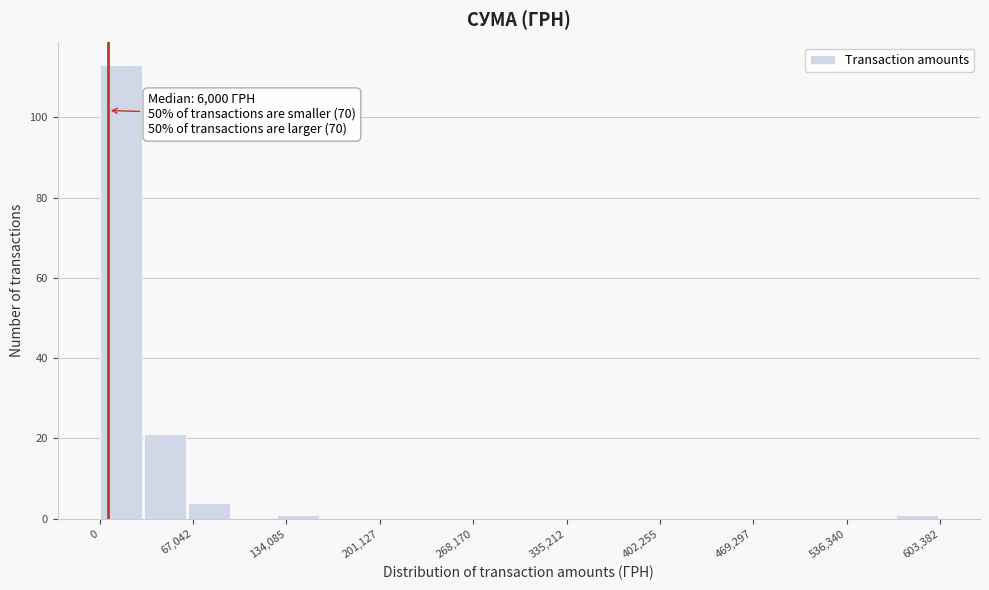

Read against the x-axis, roughly where is the centre of the tallest bar?

20000